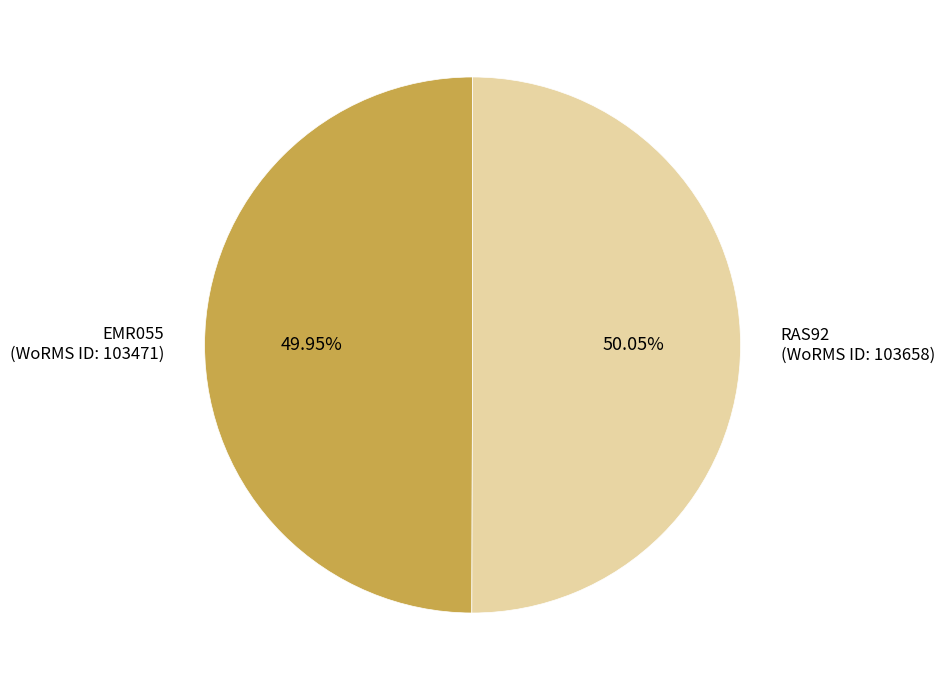

Do RAS92 (WoRMS ID: 103658) and EMR055 (WoRMS ID: 103471) together represent more than half of the pie?

Yes